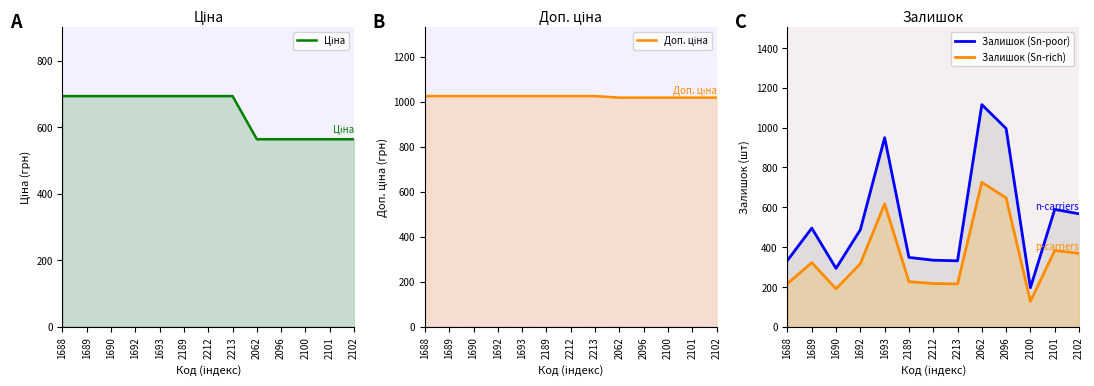

What is the total value across all series at 1689?

2535.1